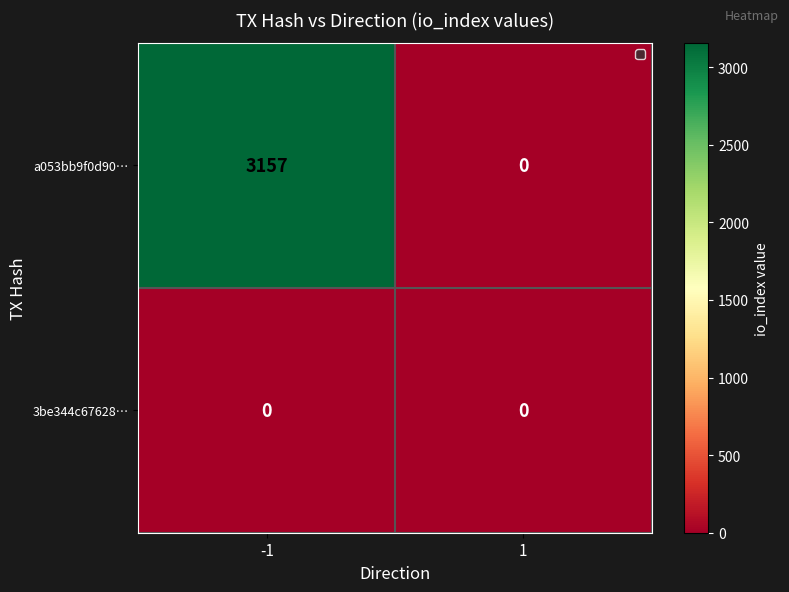

Reading left to right, transcribe all the data shown in this chart.

a053bb9f0d90…: 3157	0
3be344c67628…: 0	0